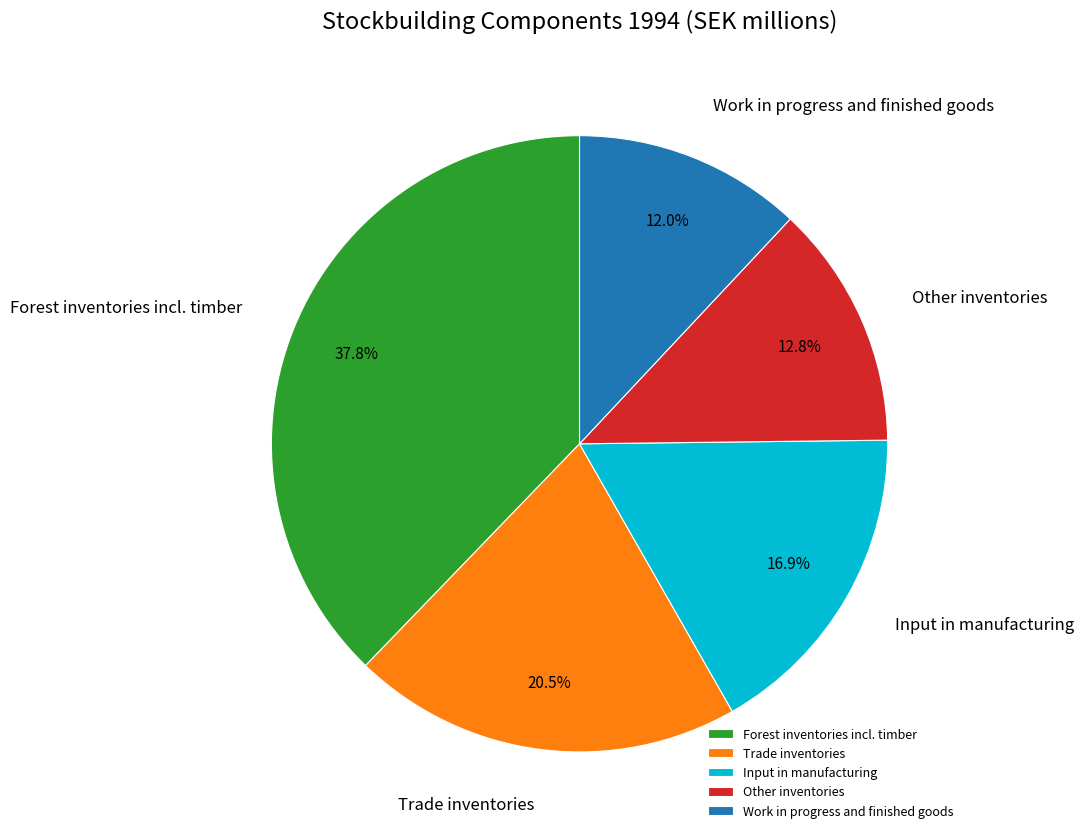

Which slice is the smallest?

Work in progress and finished goods